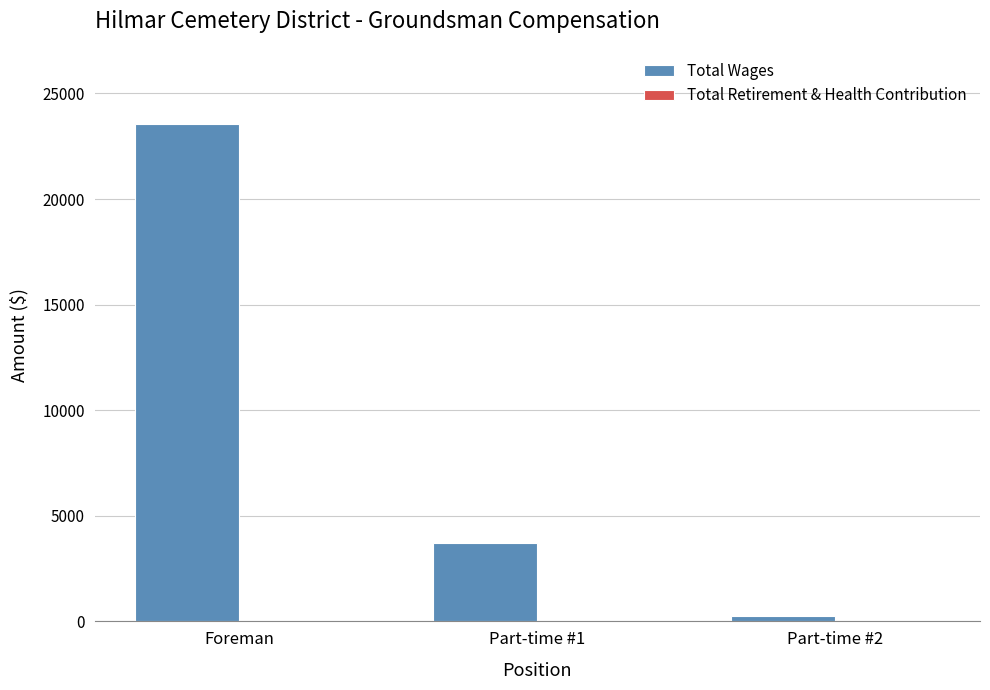

At which label is the value closest to 11921?

Part-time #1